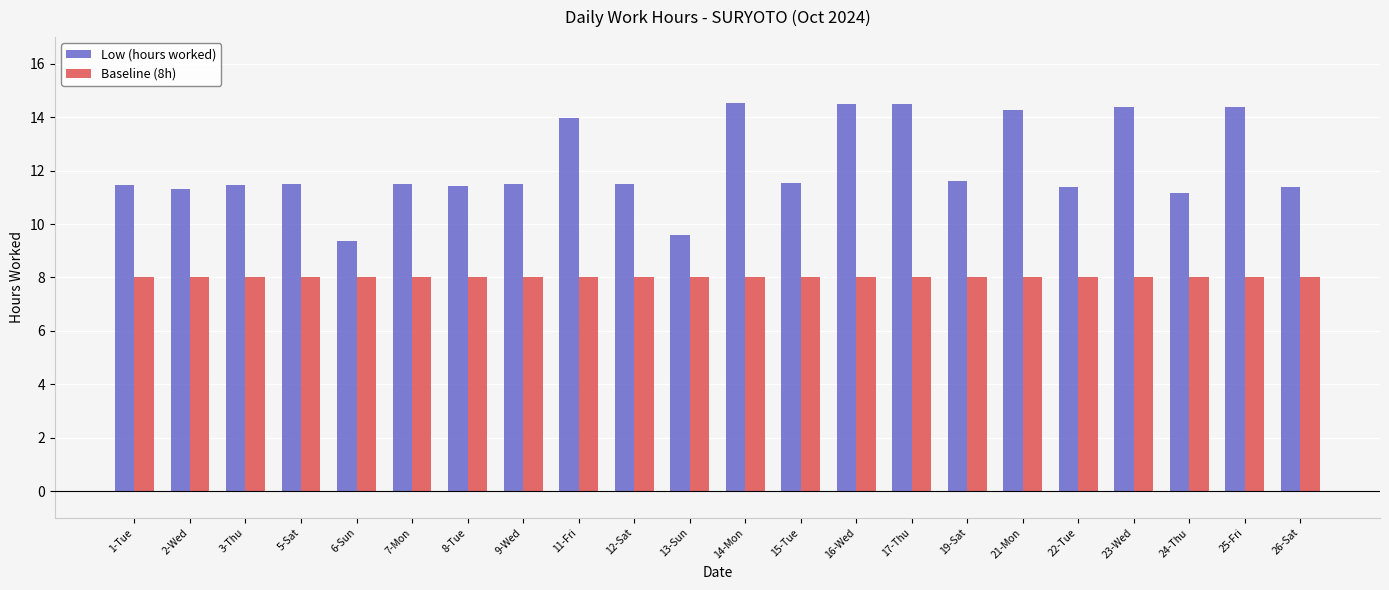

At how many categories does at least one series exceed 11?

20